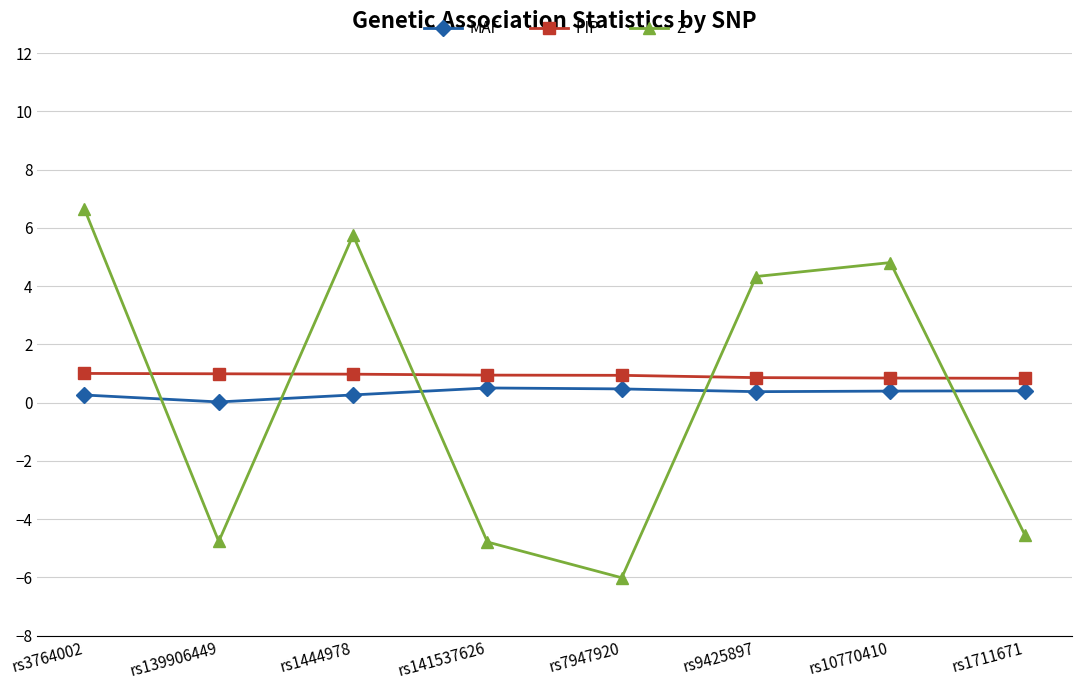

Where does the Z series first go above 4?

rs3764002